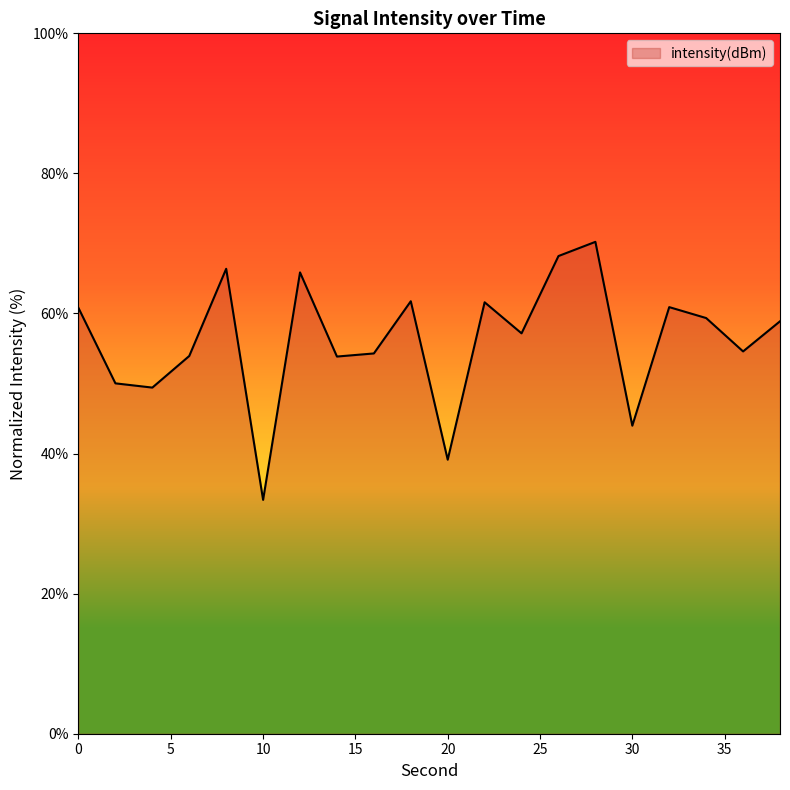

What is the difference between the maximum and minimum values?

36.8